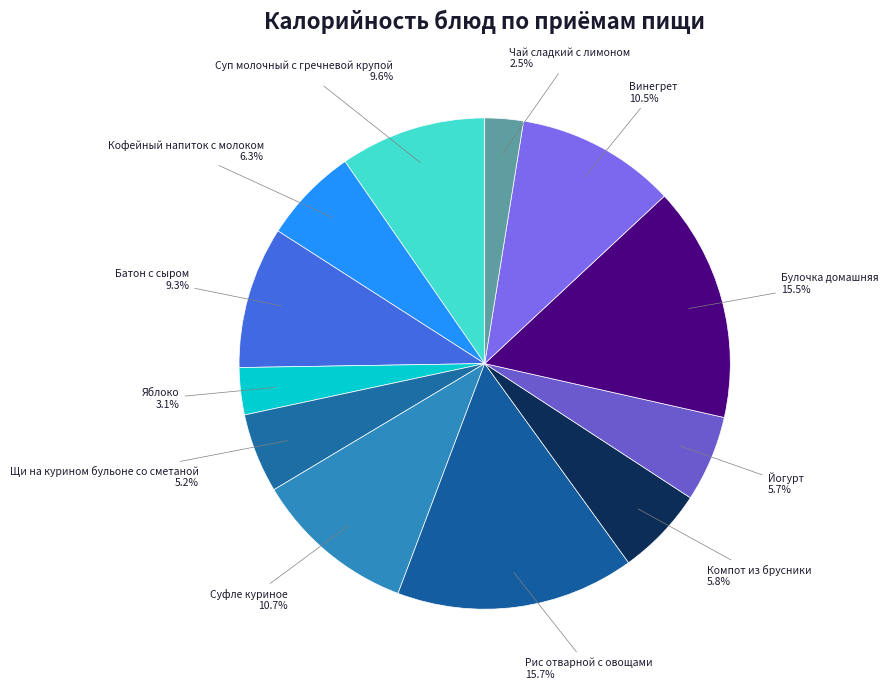

Which slice is the largest?

Рис отварной с овощами